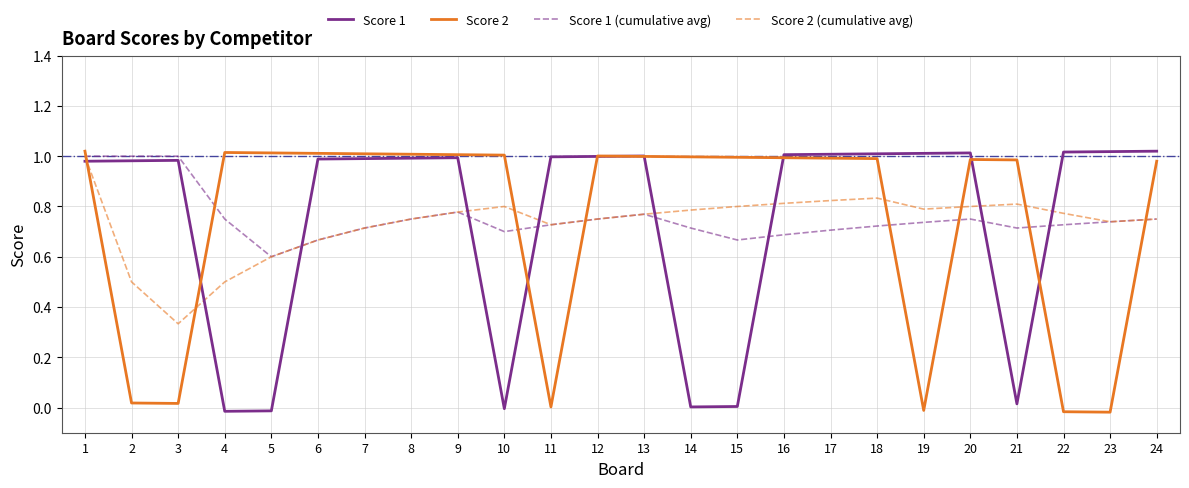

What is the approximate value of Score 1 (cumulative avg) at 24?

0.8